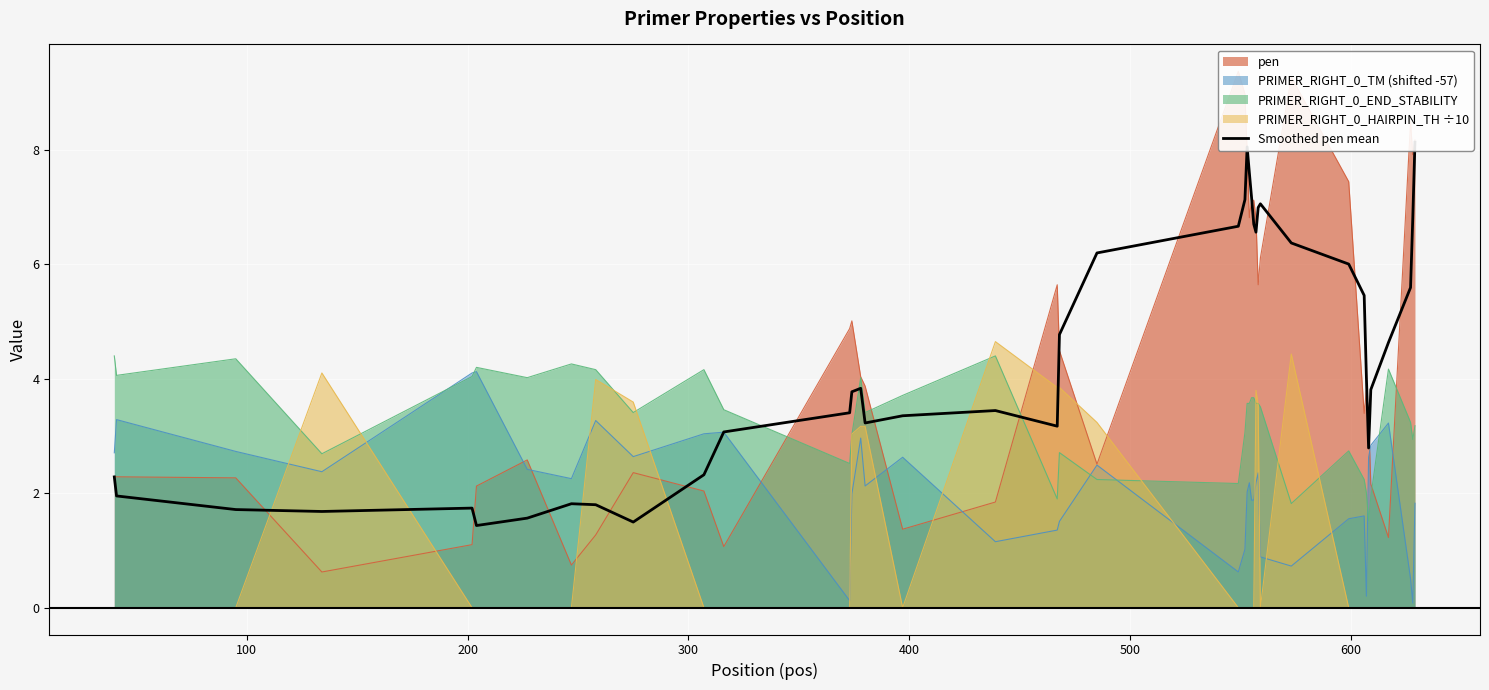

What is the minimum value for PRIMER_RIGHT_0_END_STABILITY?

1.5